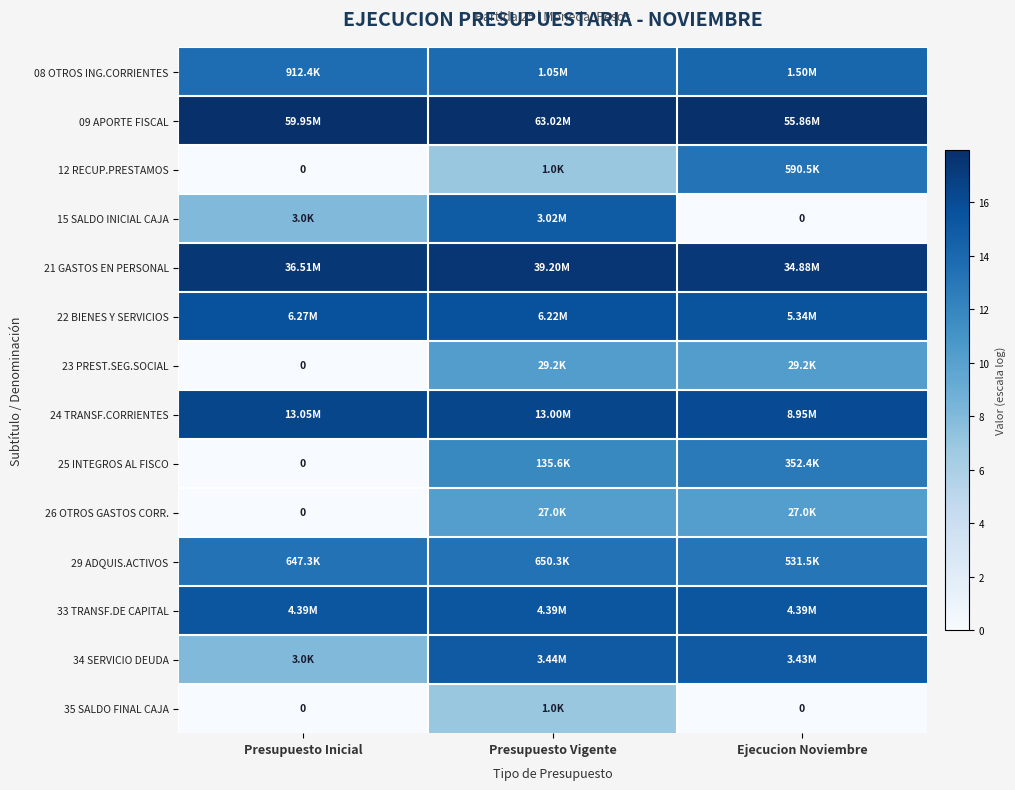

The 21 GASTOS EN PERSONAL series shows 17.5 at Presupuesto Vigente. True or false?

True